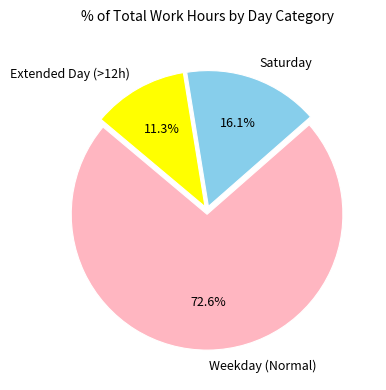

Does any single category account for the majority?

Yes